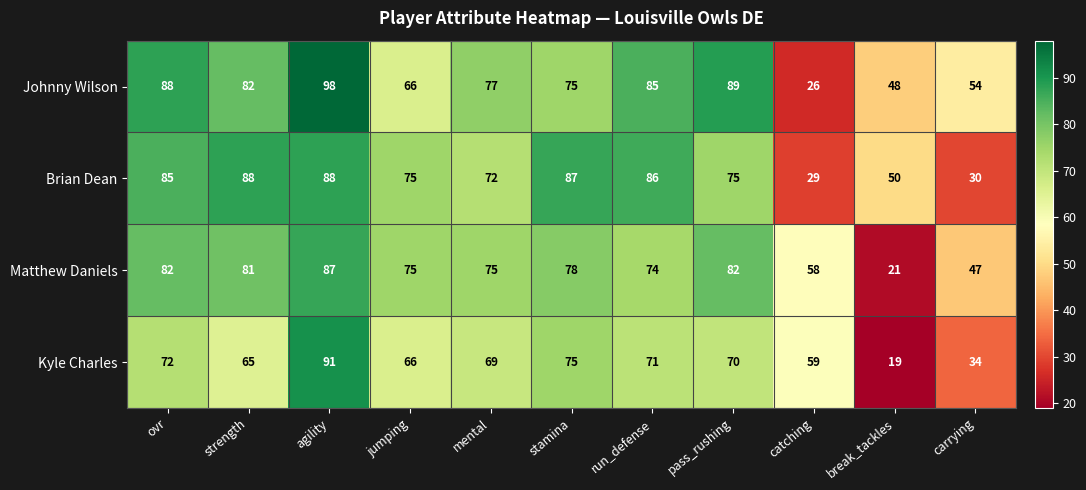

Which category has the highest value across all series?

agility